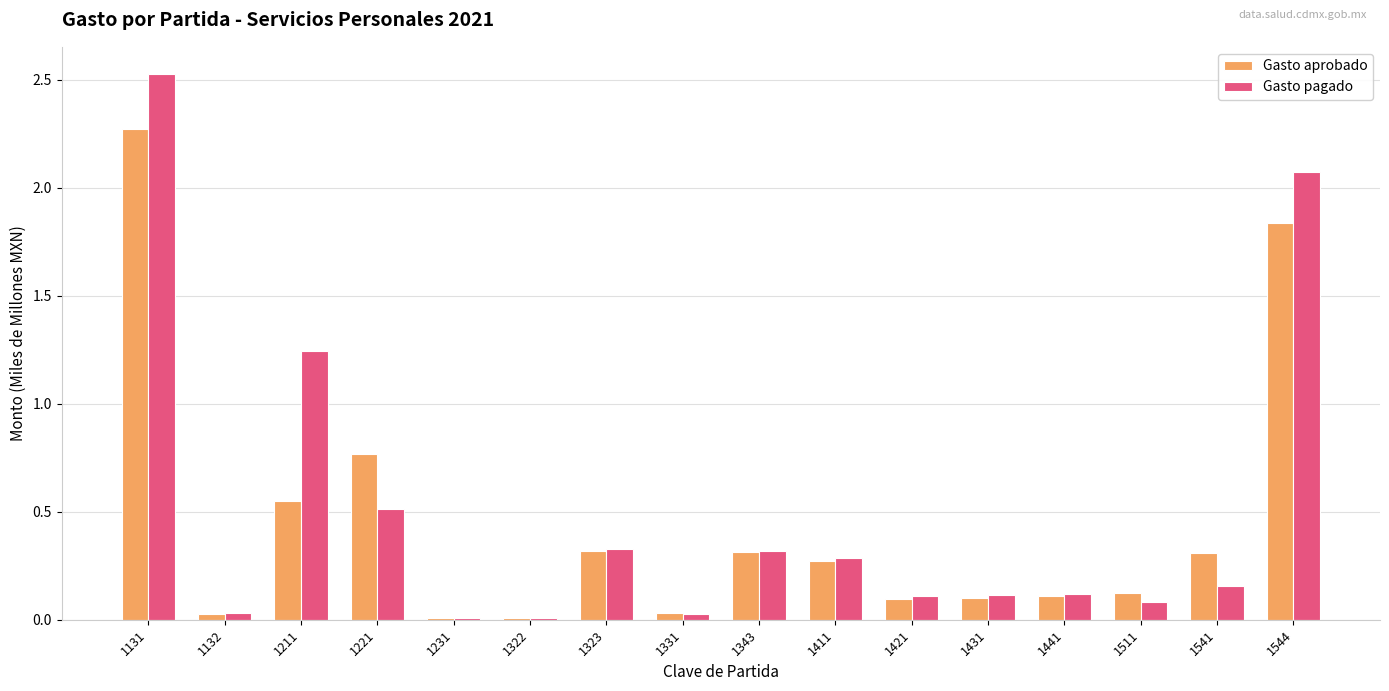

At which category is the sum across all series the highest?

1131